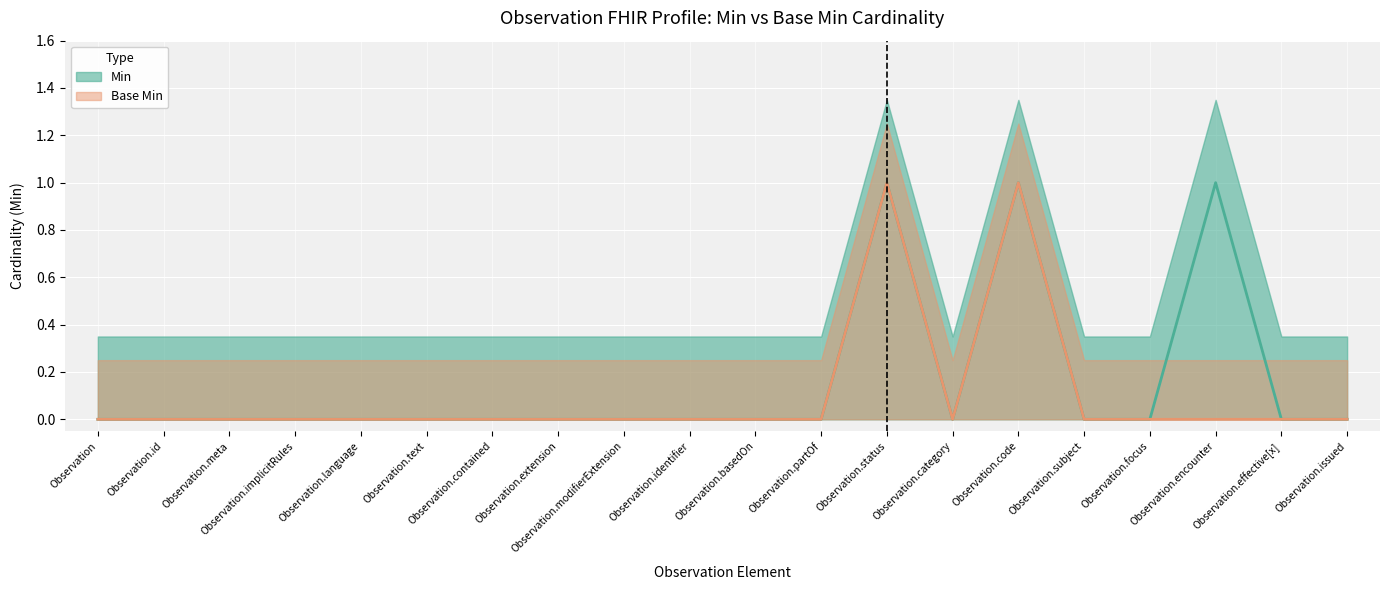

True or false: Base Min and Min cross at least once.

False